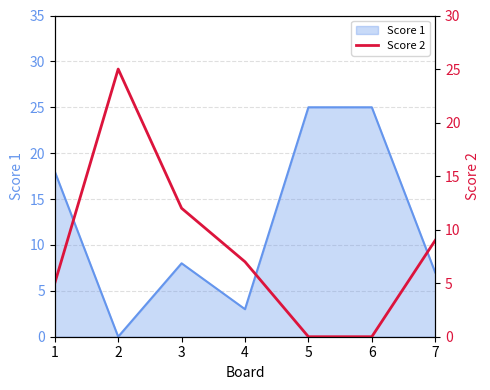

What is the difference between the values at 7 and 2?

16